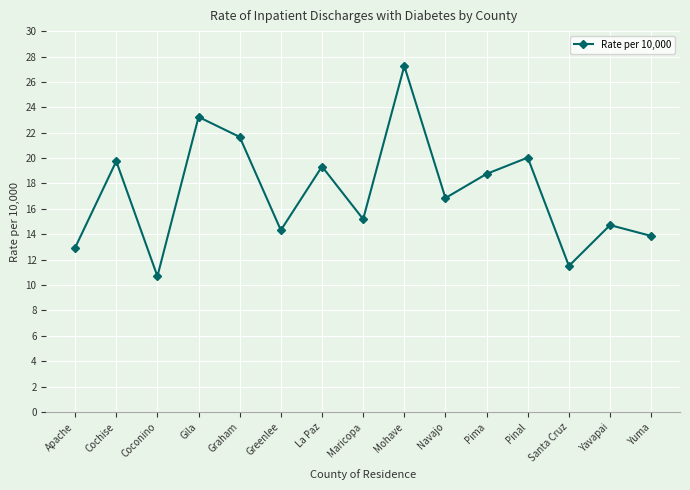

List the labels in order of value, smallest first.

Coconino, Santa Cruz, Apache, Yuma, Greenlee, Yavapai, Maricopa, Navajo, Pima, La Paz, Cochise, Pinal, Graham, Gila, Mohave